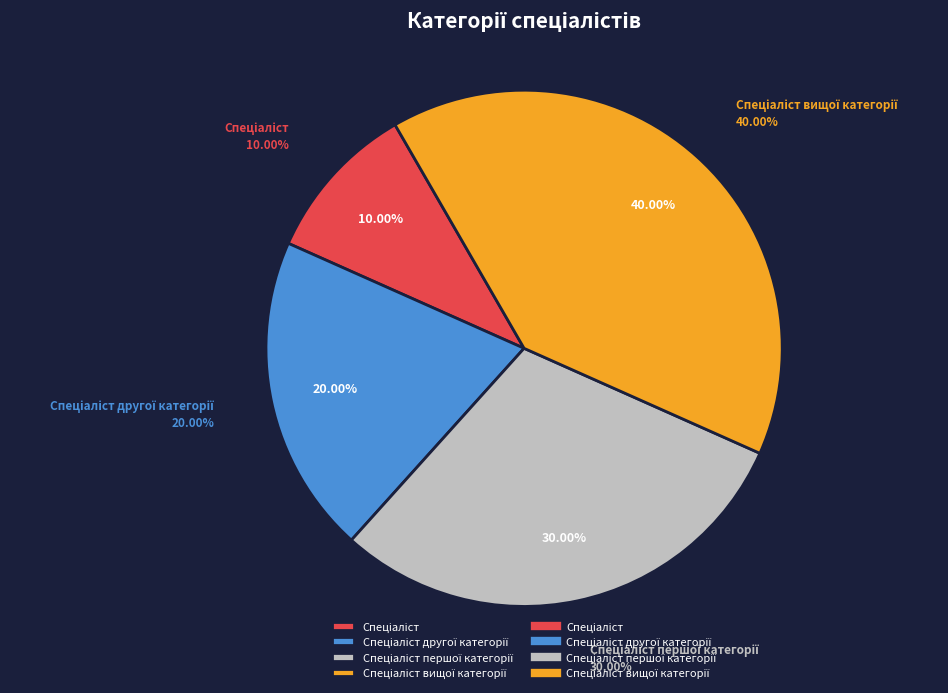

True or false: Спеціаліст другої категорії accounts for 20% of the total.

True